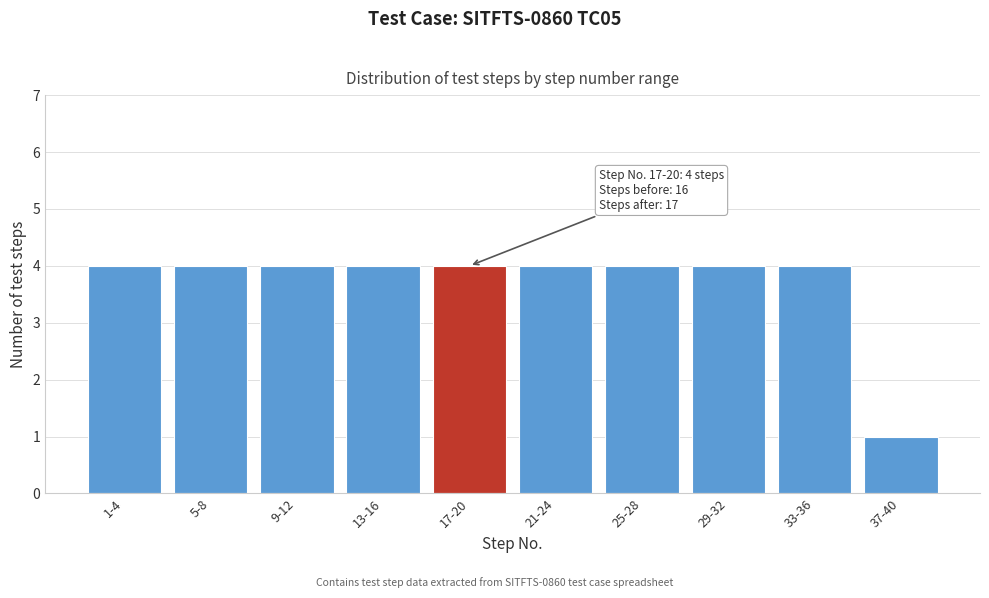

Reading left to right, extract all data points from this chart.

1-4=4	5-8=4	9-12=4	13-16=4	17-20=4	21-24=4	25-28=4	29-32=4	33-36=4	37-40=1